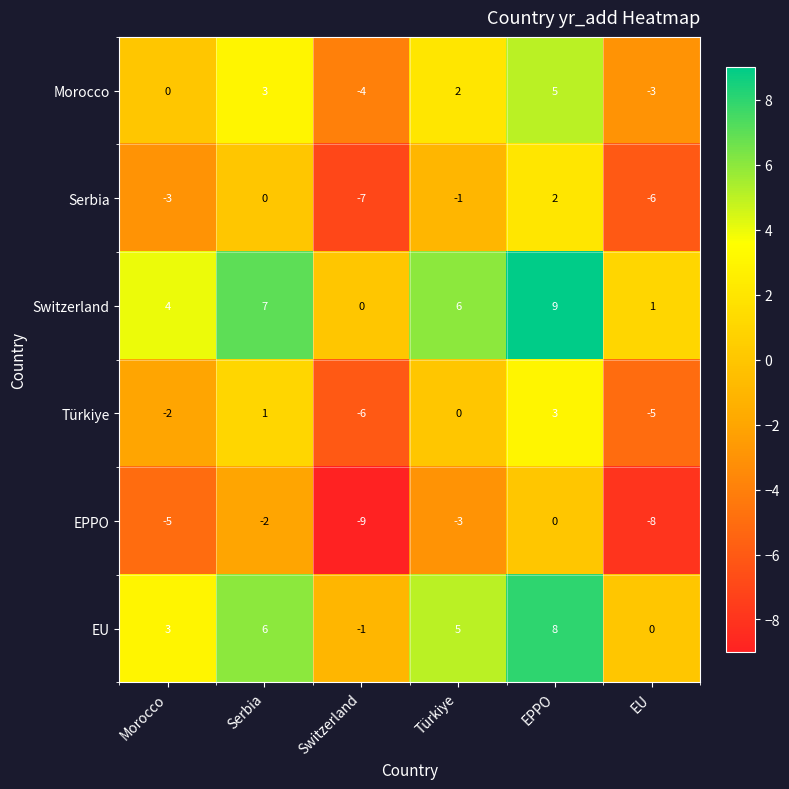

What is the sum of all Switzerland values?

27